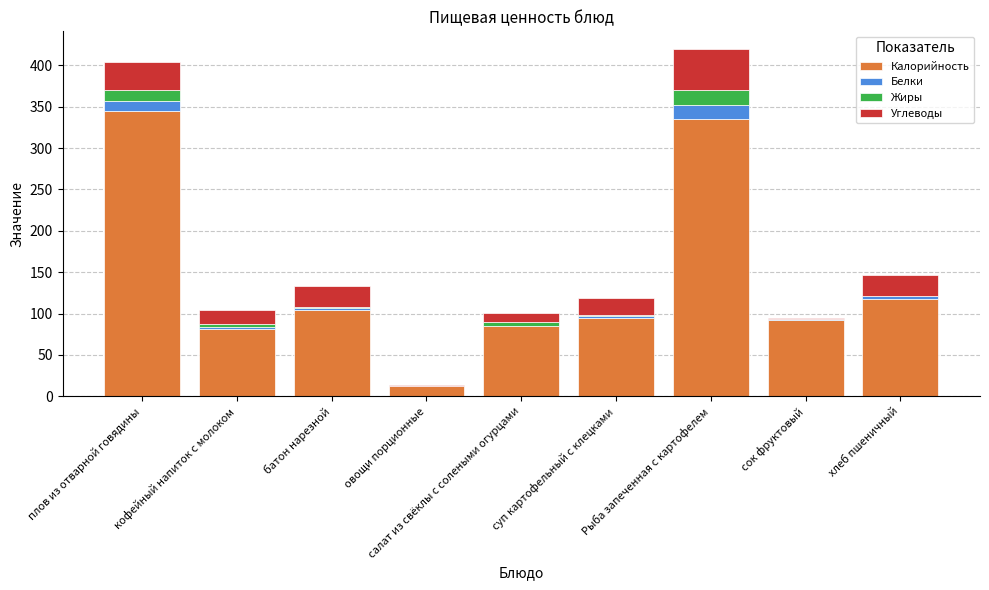

The value of Калорийность at овощи порционные is 12.0. True or false?

True